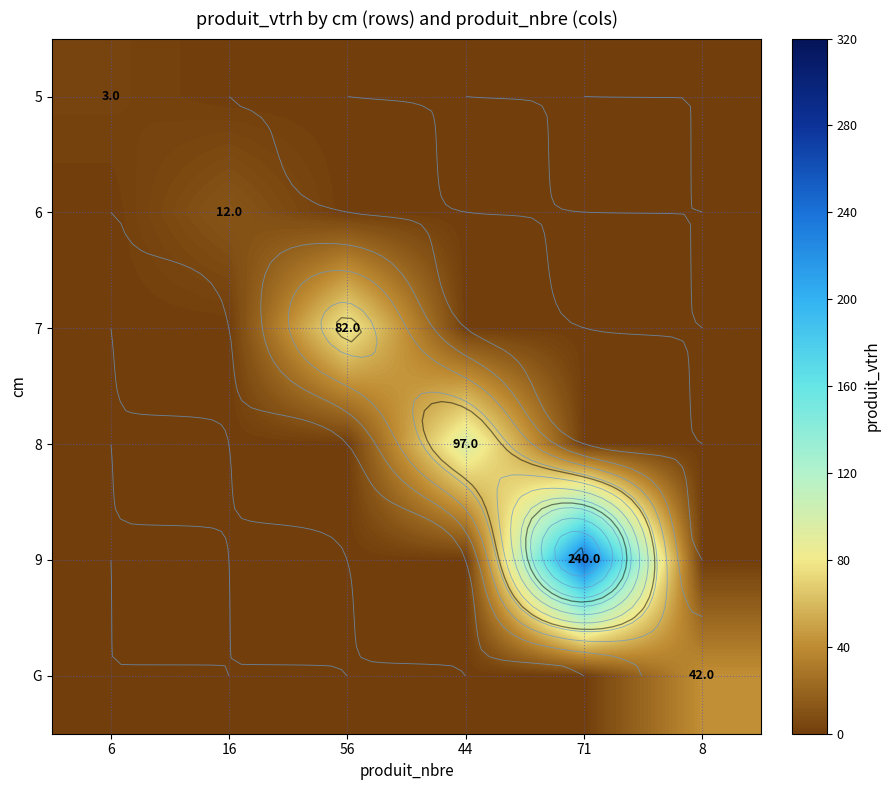

Which series has the largest total across all categories?

9